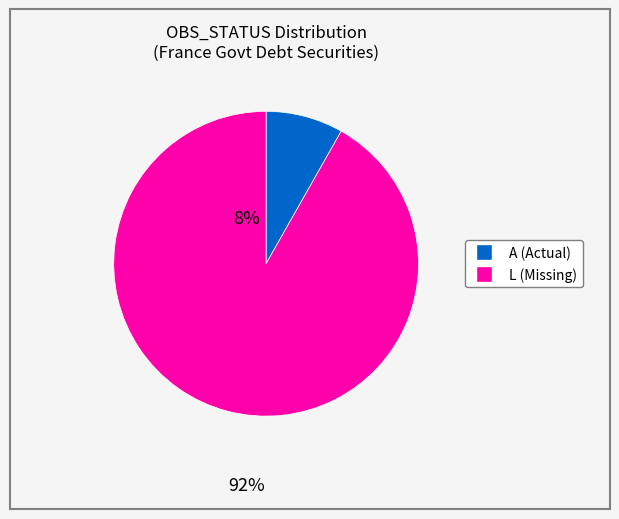

What is the ratio of the value at L to the value at A?

11.2